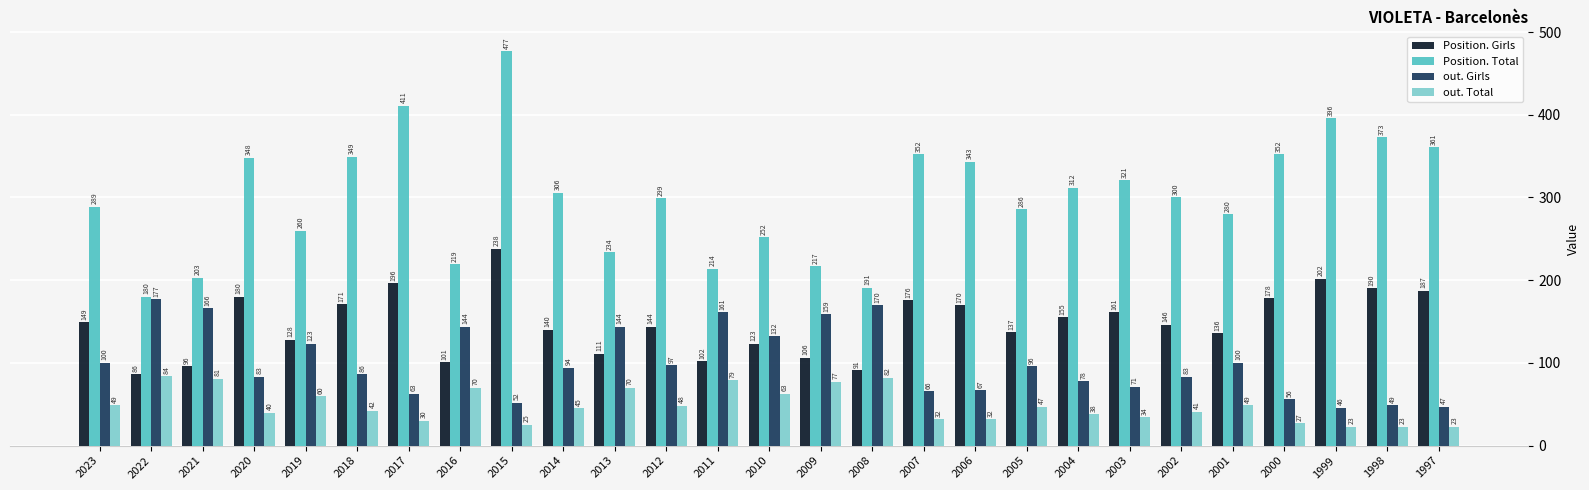

How many groups of bars are there?

27